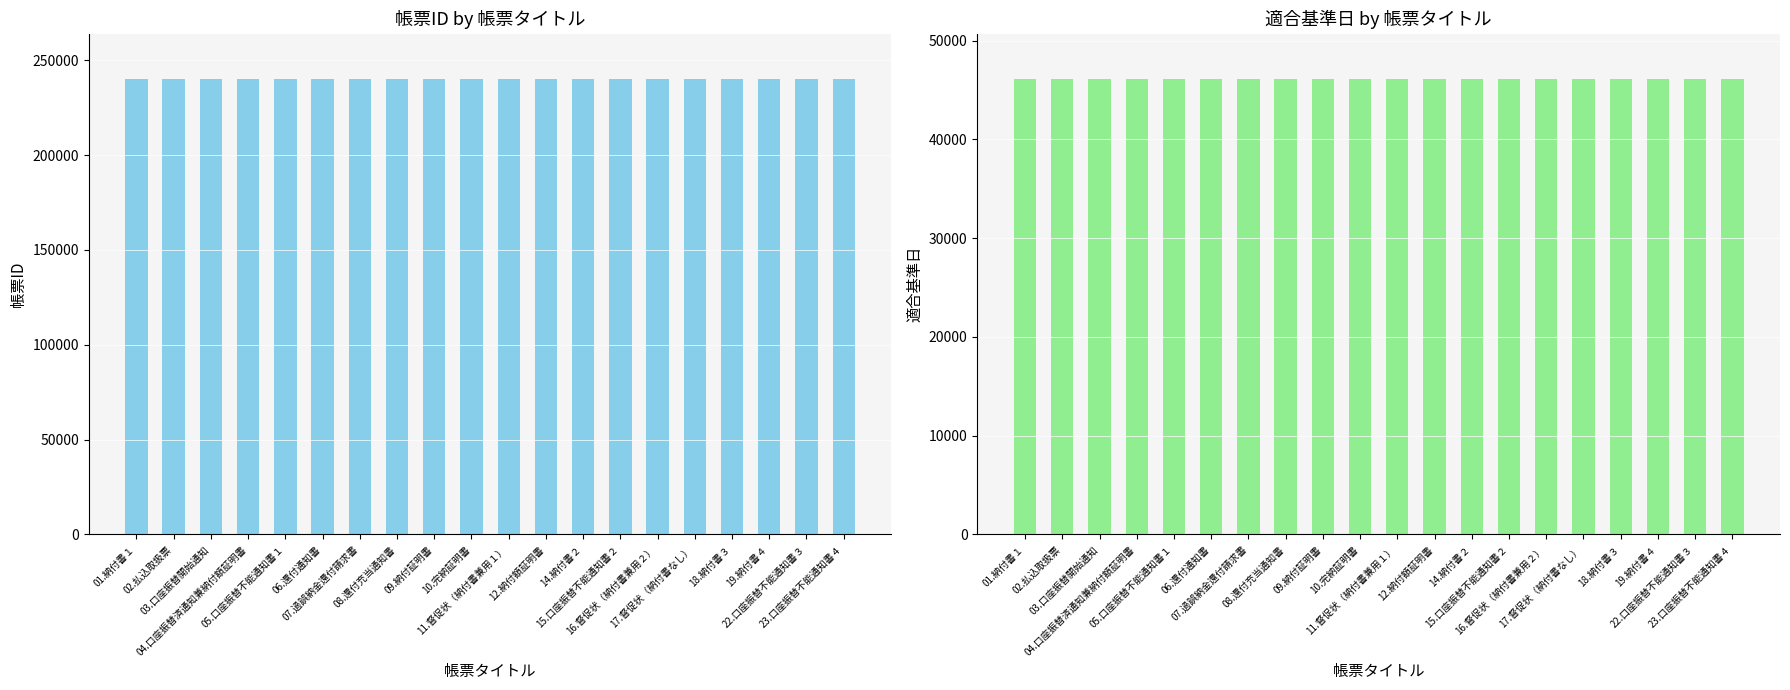

At which label does 帳票ID first exceed 240128?

12.納付額証明書